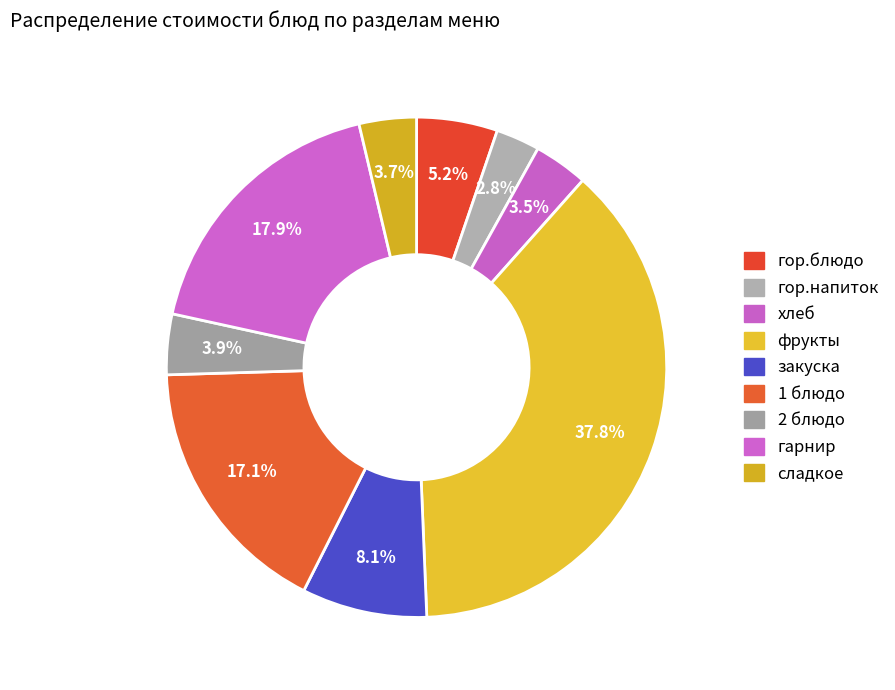

Does any single category account for the majority?

No